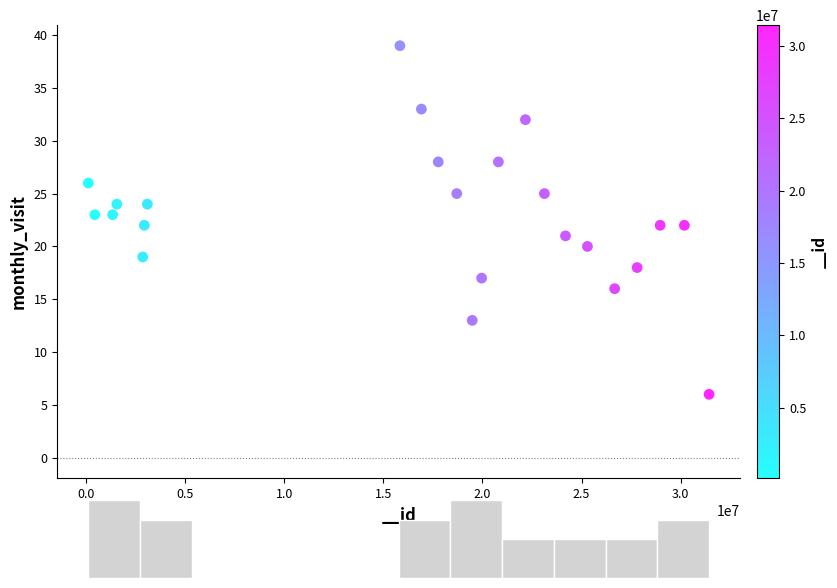

What is the range of X values (max minus min)?

31312665